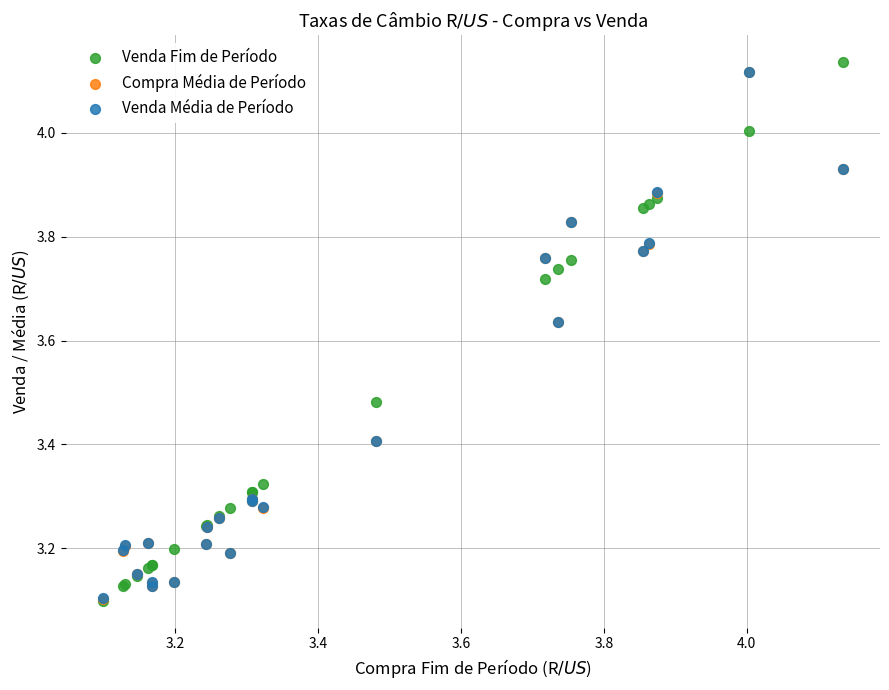

Which series reaches the maximum Y coordinate?

Venda Fim de Período